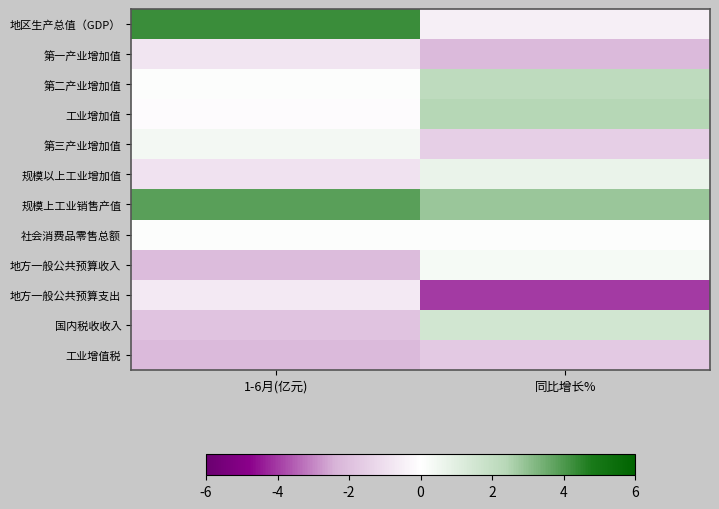

Reading left to right, extract all data points from this chart.

地区生产总值（GDP）: 1-6月(亿元)=4.3	同比增长%=-0.5
第一产业增加值: 1-6月(亿元)=-0.8	同比增长%=-2.2
第二产业增加值: 1-6月(亿元)=0.1	同比增长%=2.2
工业增加值: 1-6月(亿元)=-0.1	同比增长%=2.4
第三产业增加值: 1-6月(亿元)=0.4	同比增长%=-1.5
规模以上工业增加值: 1-6月(亿元)=-0.9	同比增长%=0.7
规模上工业销售产值: 1-6月(亿元)=3.8	同比增长%=2.9
社会消费品零售总额: 1-6月(亿元)=0.1	同比增长%=0.1
地方一般公共预算收入: 1-6月(亿元)=-2.1	同比增长%=0.3
地方一般公共预算支出: 1-6月(亿元)=-0.7	同比增长%=-4.0
国内税收收入: 1-6月(亿元)=-1.9	同比增长%=1.5
工业增值税: 1-6月(亿元)=-2.2	同比增长%=-1.7